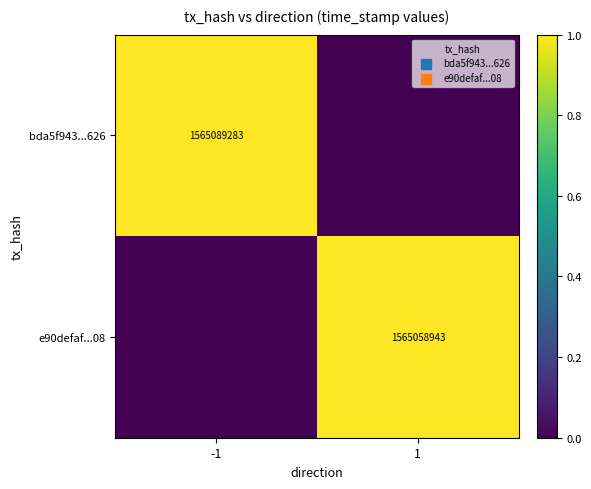

True or false: e90defaf...08 has a value of 2072207448 at 1.

False